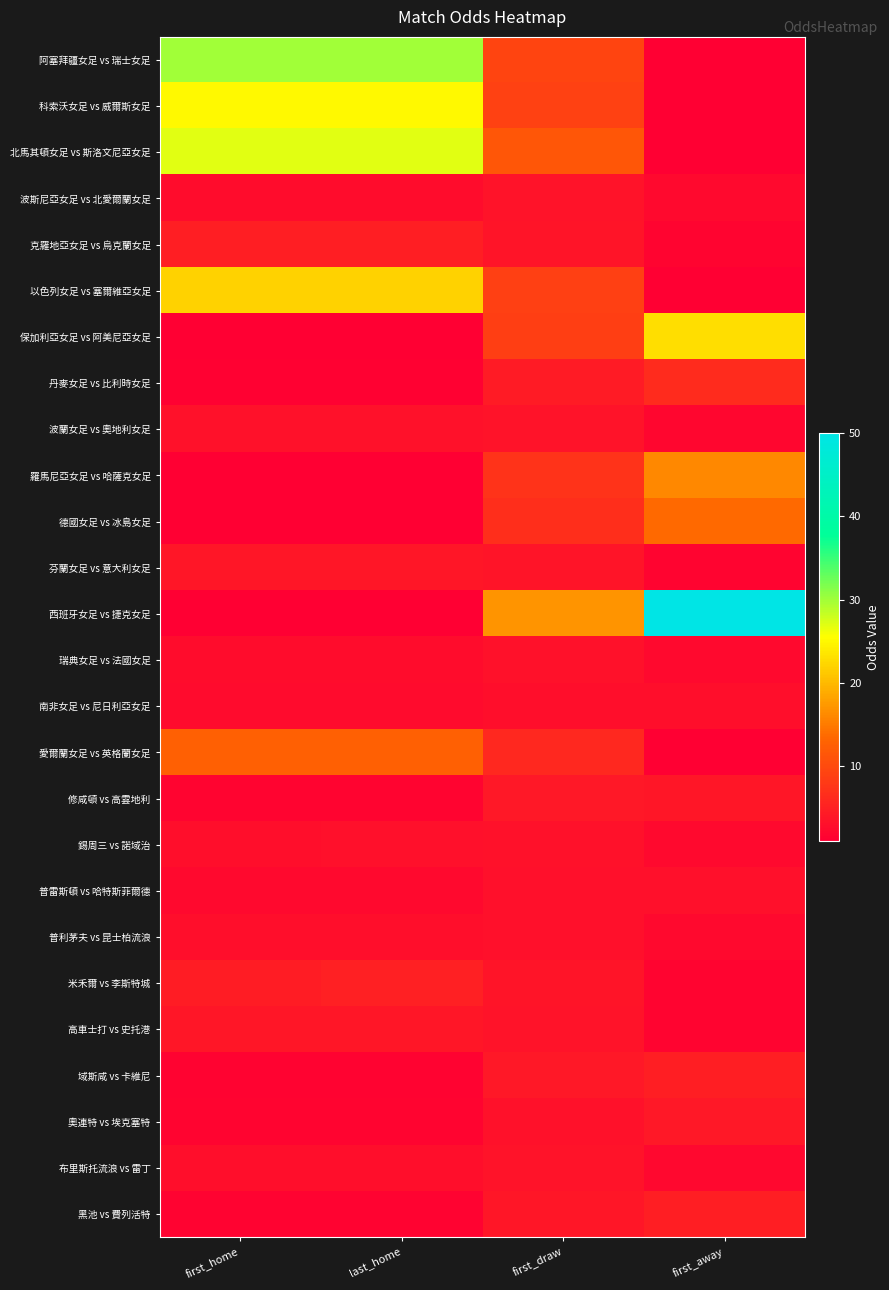

Which series has the widest spread of values?

西班牙女足 vs 捷克女足